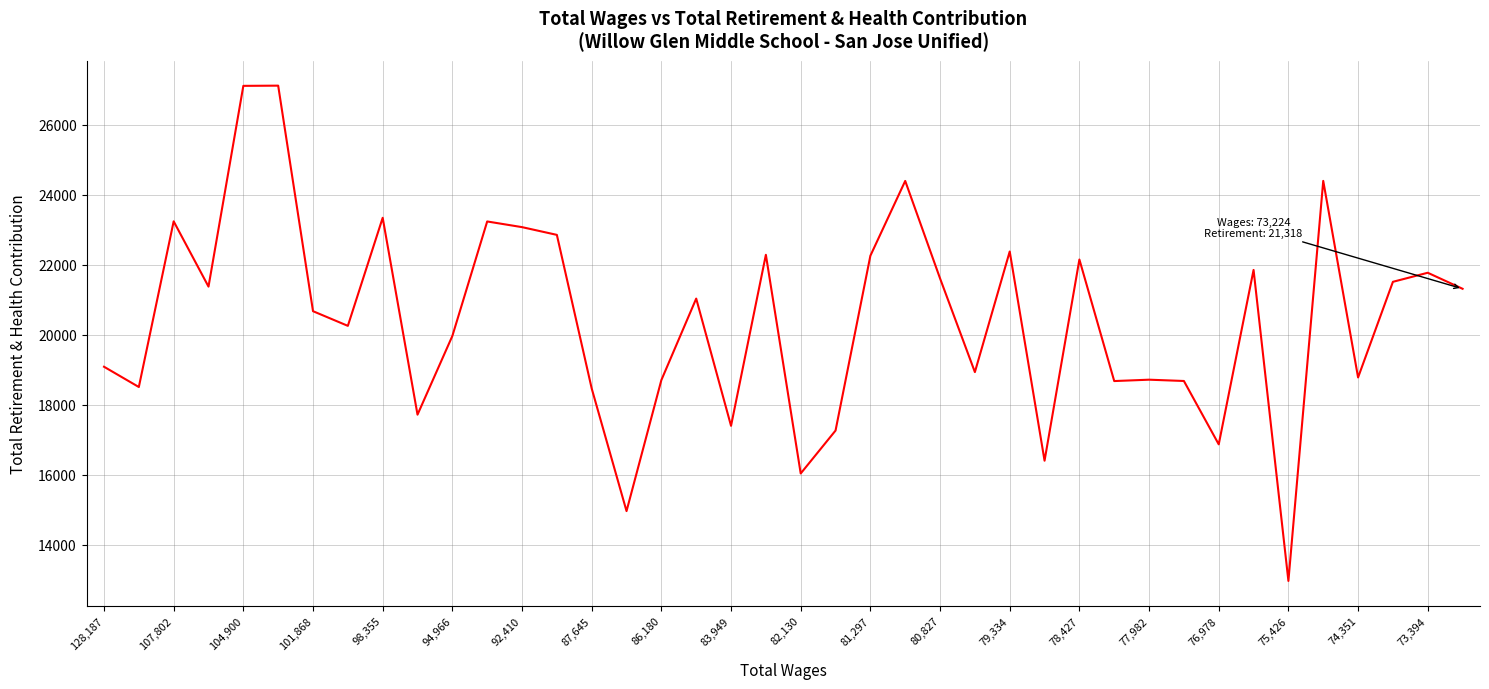

What is the greatest value displayed?

27121